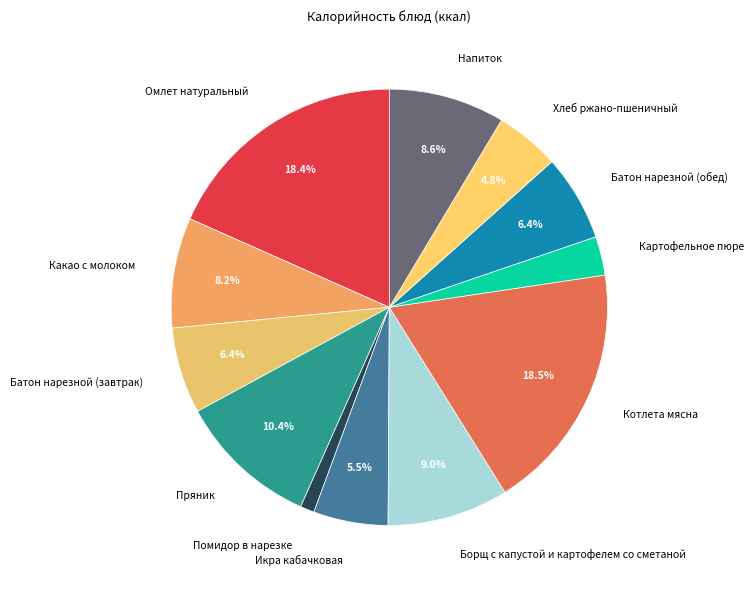

Which has a higher value, Котлета мясна or Помидор в нарезке?

Котлета мясна